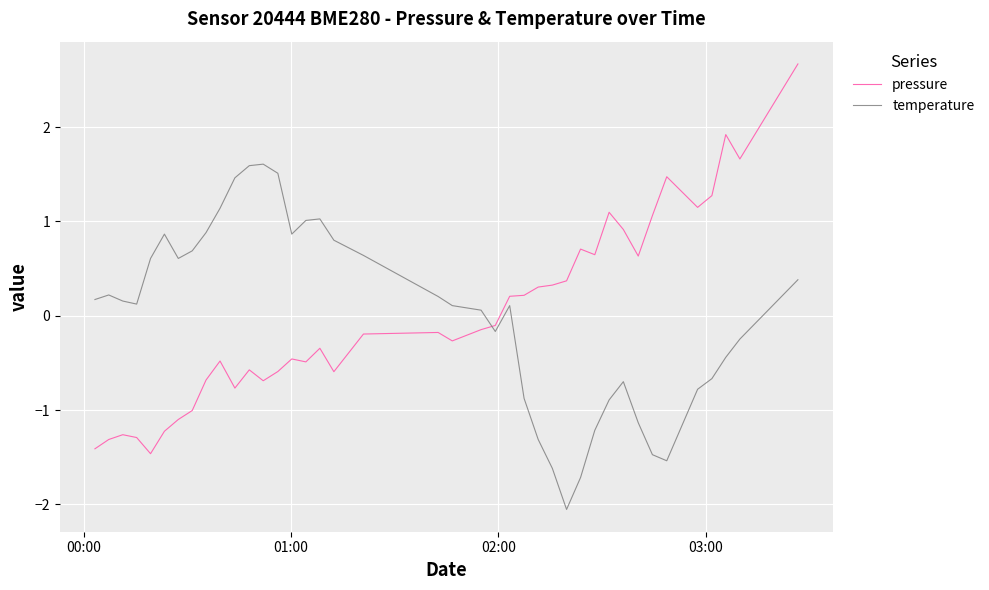

What are all the series names shown in the legend?

pressure, temperature